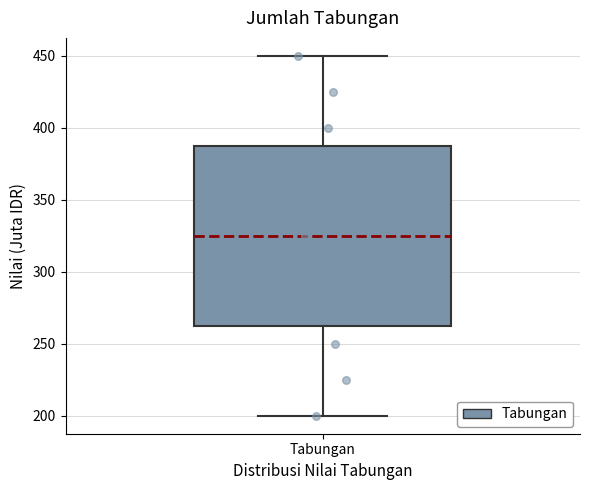

Read this box plot against the y-axis: the position of the median line, the range covered by the box, and the ends of both whiskers. The values are not printed on the chart, so give them approximately, as read against the axis.

median 325, box 265 to 390, whiskers 200 to 450